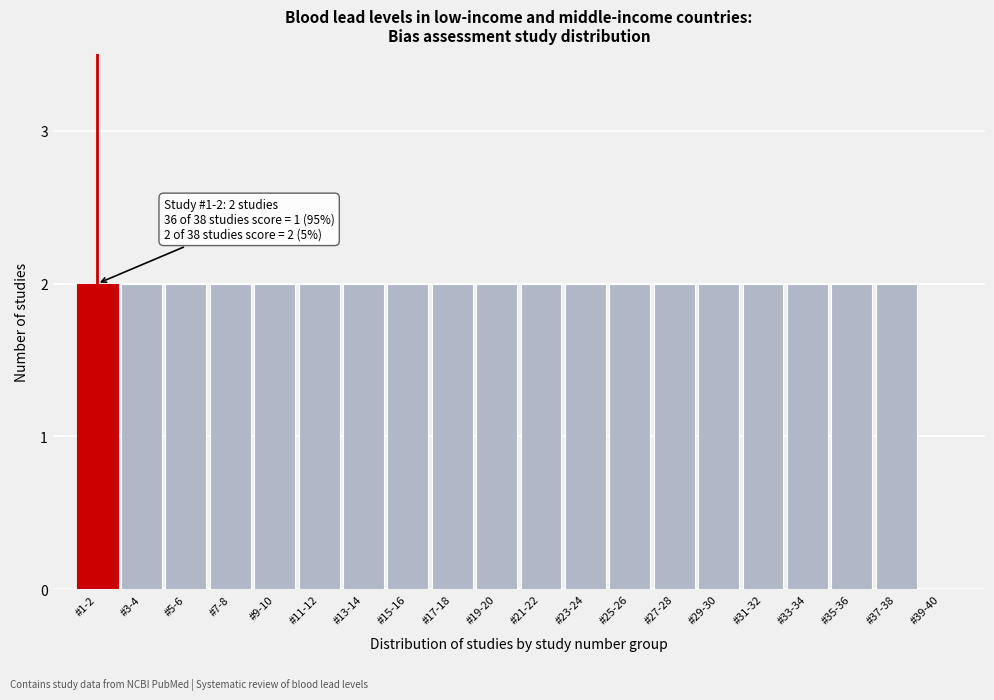

Reading left to right, list all the values displayed in this chart.

#1-2=2	#3-4=2	#5-6=2	#7-8=2	#9-10=2	#11-12=2	#13-14=2	#15-16=2	#17-18=2	#19-20=2	#21-22=2	#23-24=2	#25-26=2	#27-28=2	#29-30=2	#31-32=2	#33-34=2	#35-36=2	#37-38=2	#39-40=0